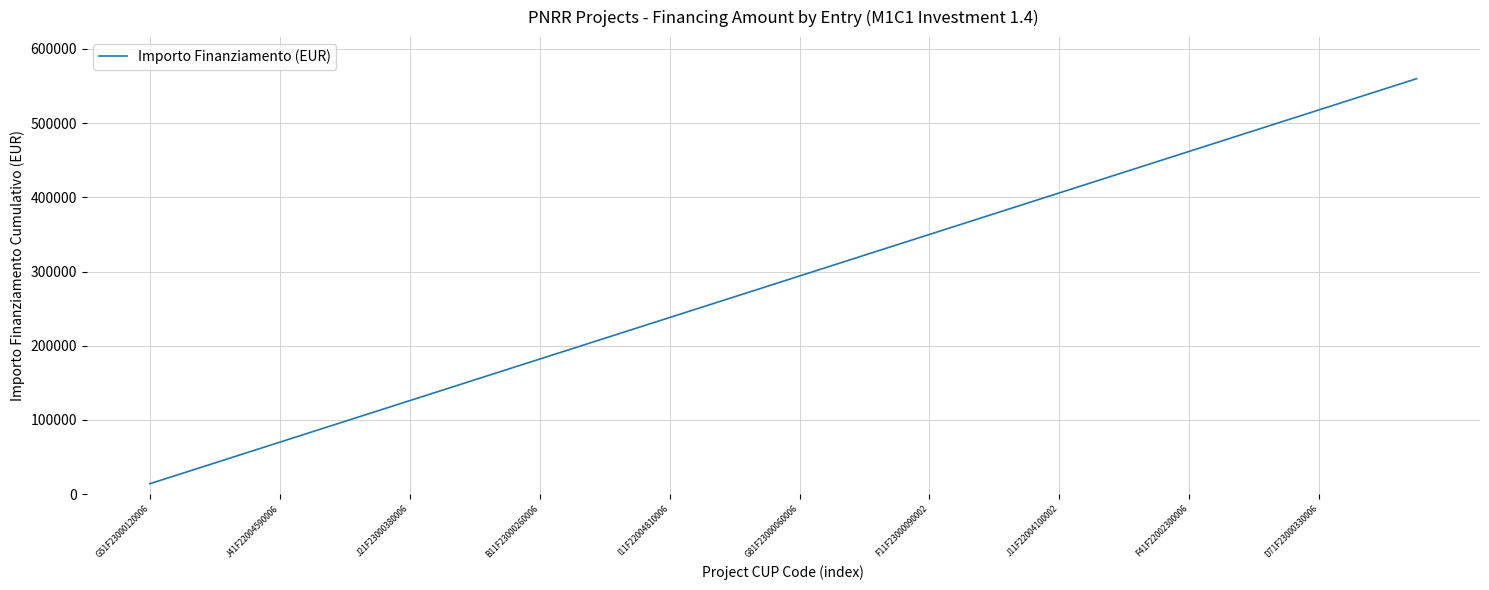

What is the smallest value displayed?

14000